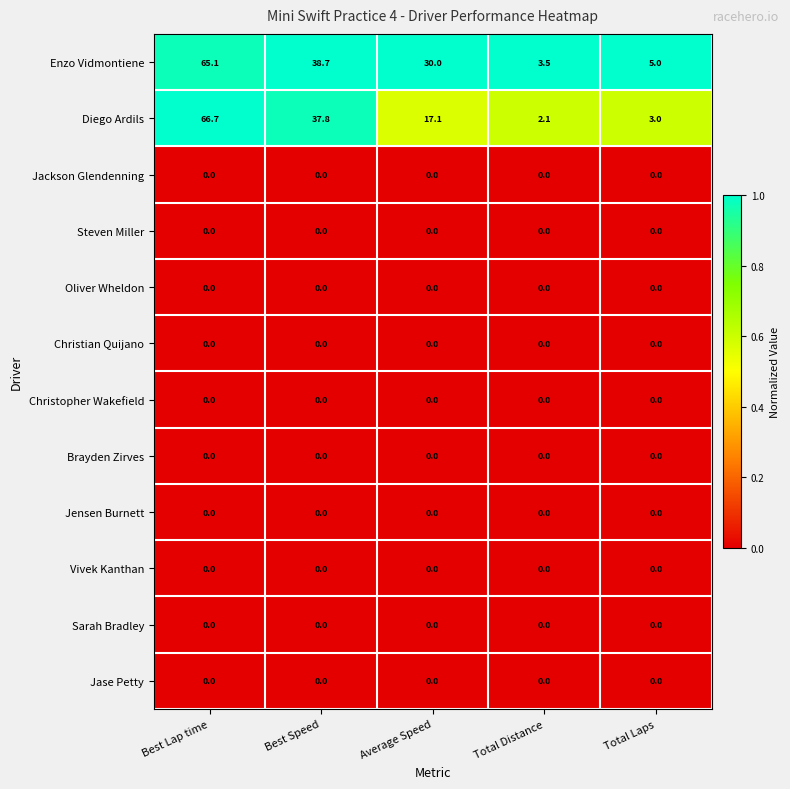

At which category is the sum across all series the highest?

Best Lap time